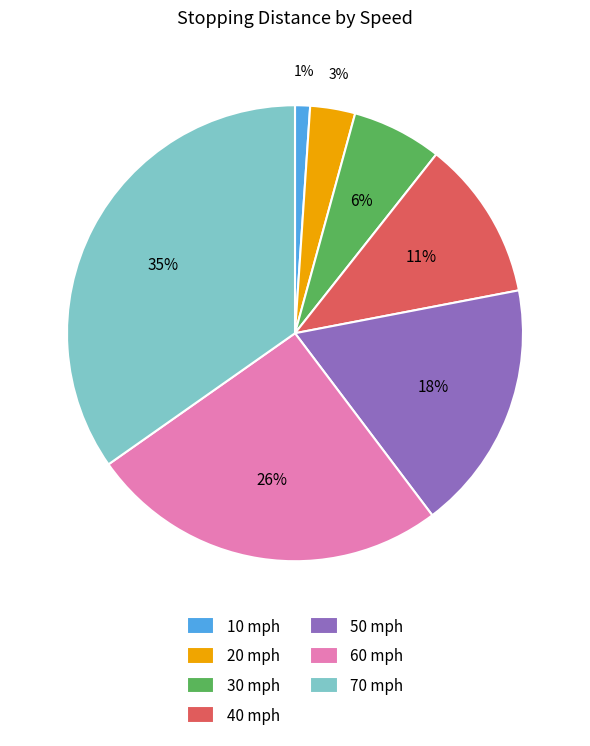

How many slices are in this pie chart?

7